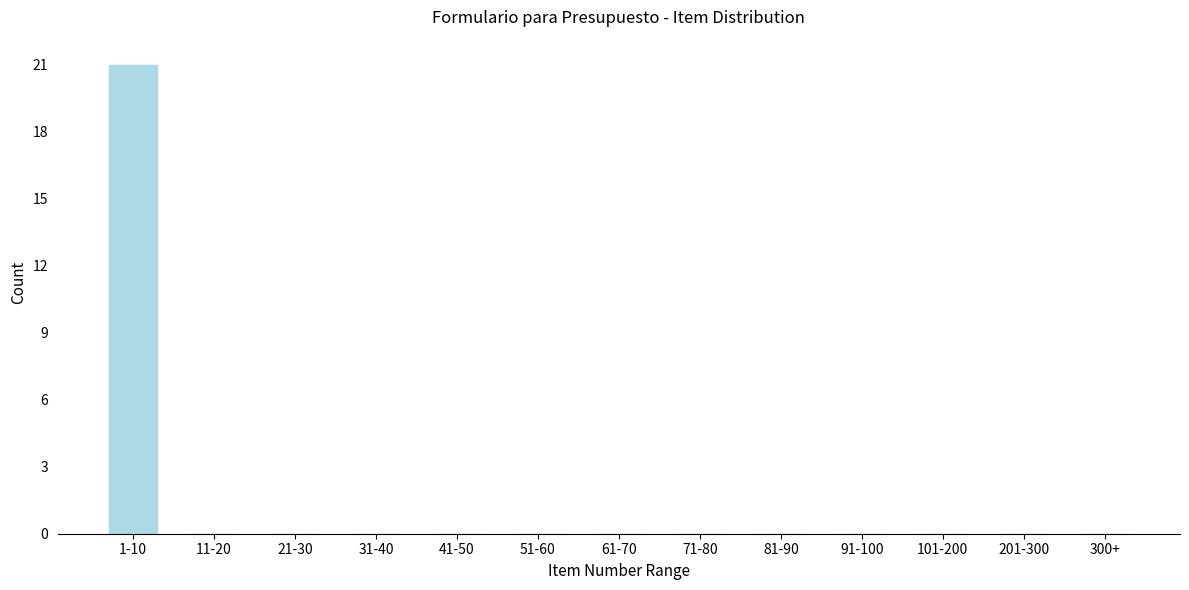

Reading right to left, transcribe all the data shown in this chart.

300+=0	201-300=0	101-200=0	91-100=0	81-90=0	71-80=0	61-70=0	51-60=0	41-50=0	31-40=0	21-30=0	11-20=0	1-10=21